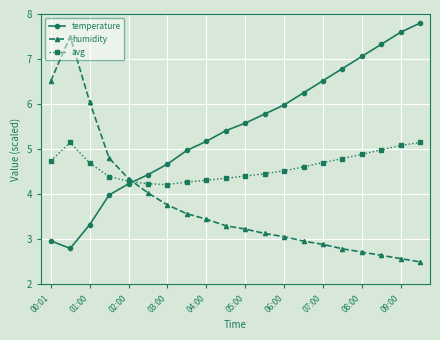

True or false: temperature and humidity cross at least once.

True